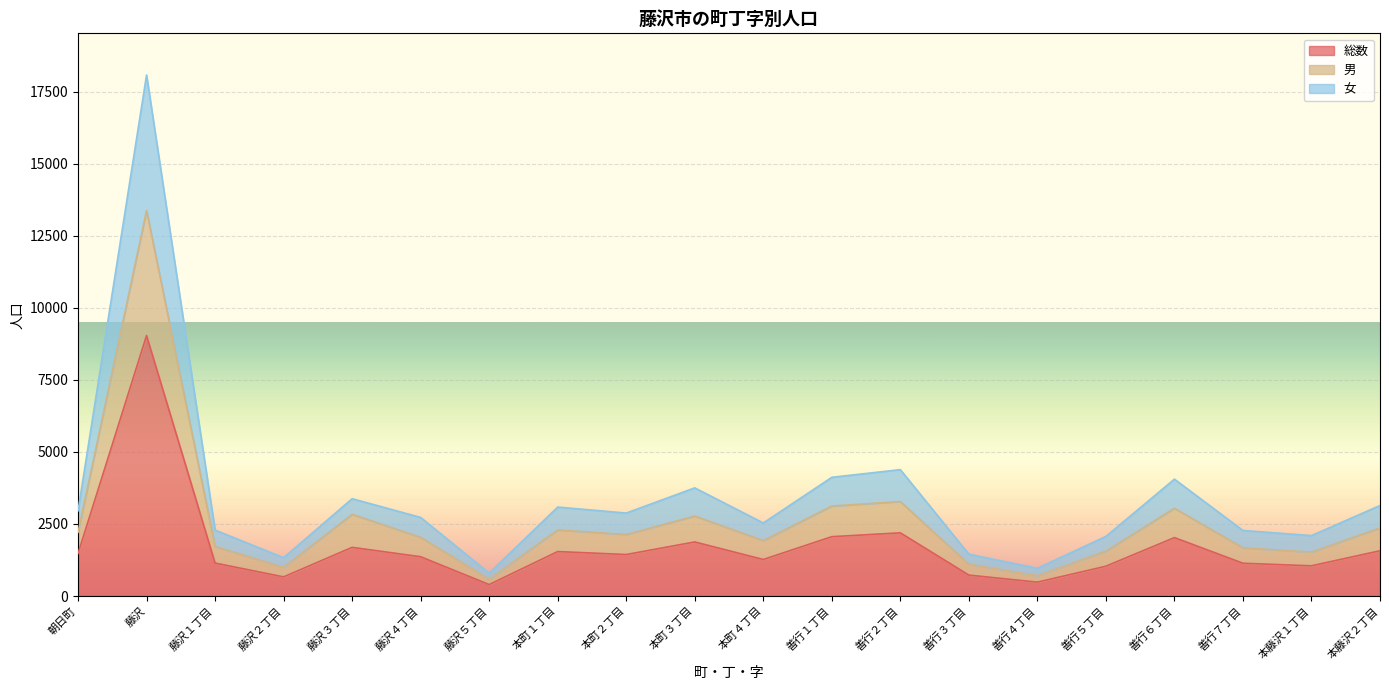

Rank the series by their maximum value, from highest to lowest.

女, 男, 総数